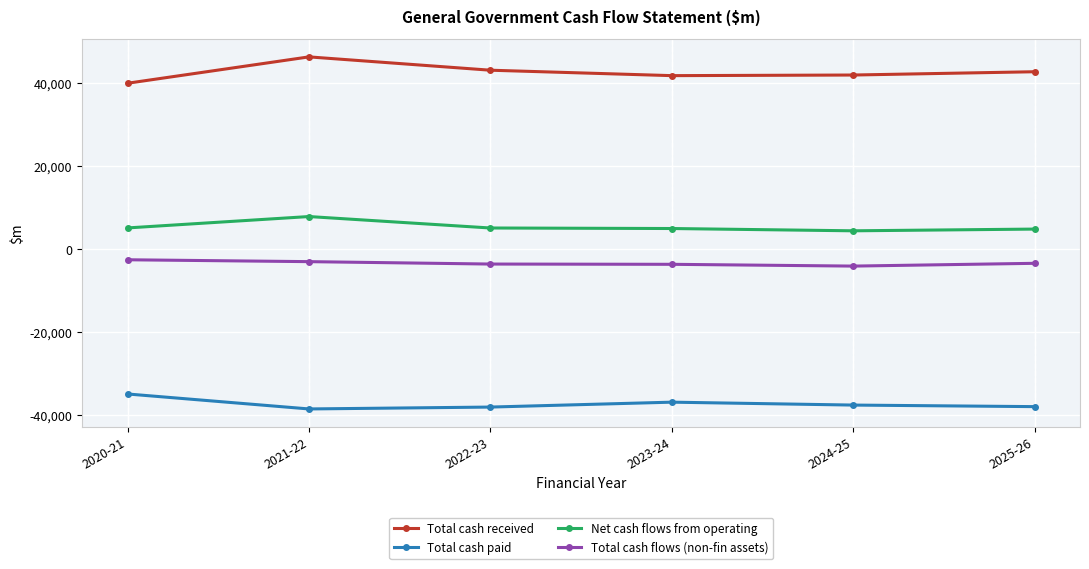

What is the difference between the maximum and minimum values in the Total cash paid series?

3605